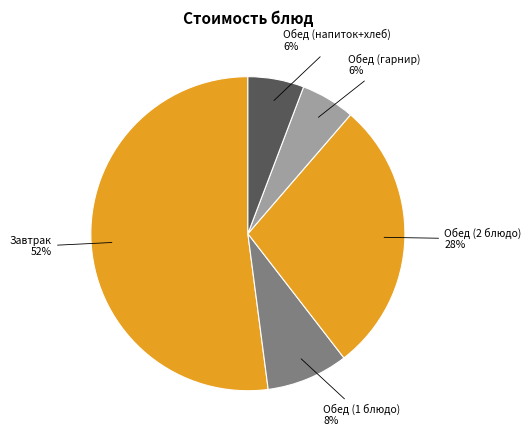

Between Обед (напиток+хлеб) and Завтрак, which is larger?

Завтрак